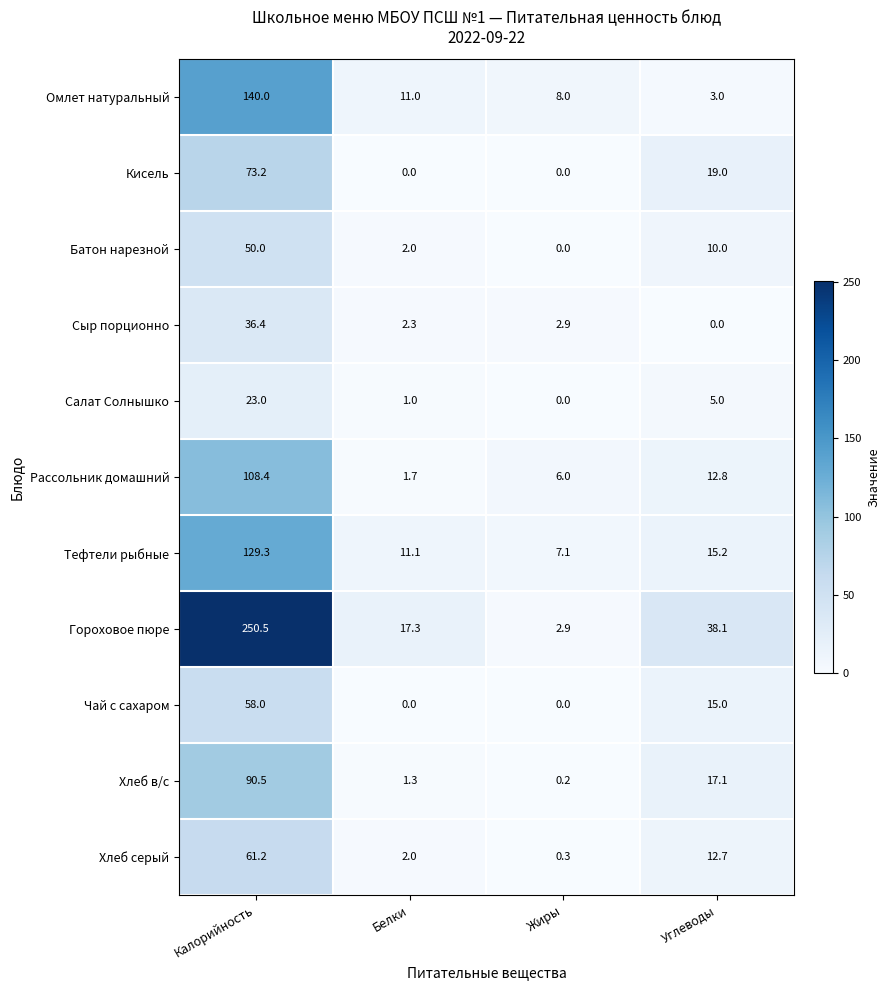

What is the highest value of the Сыр порционно series?

36.4